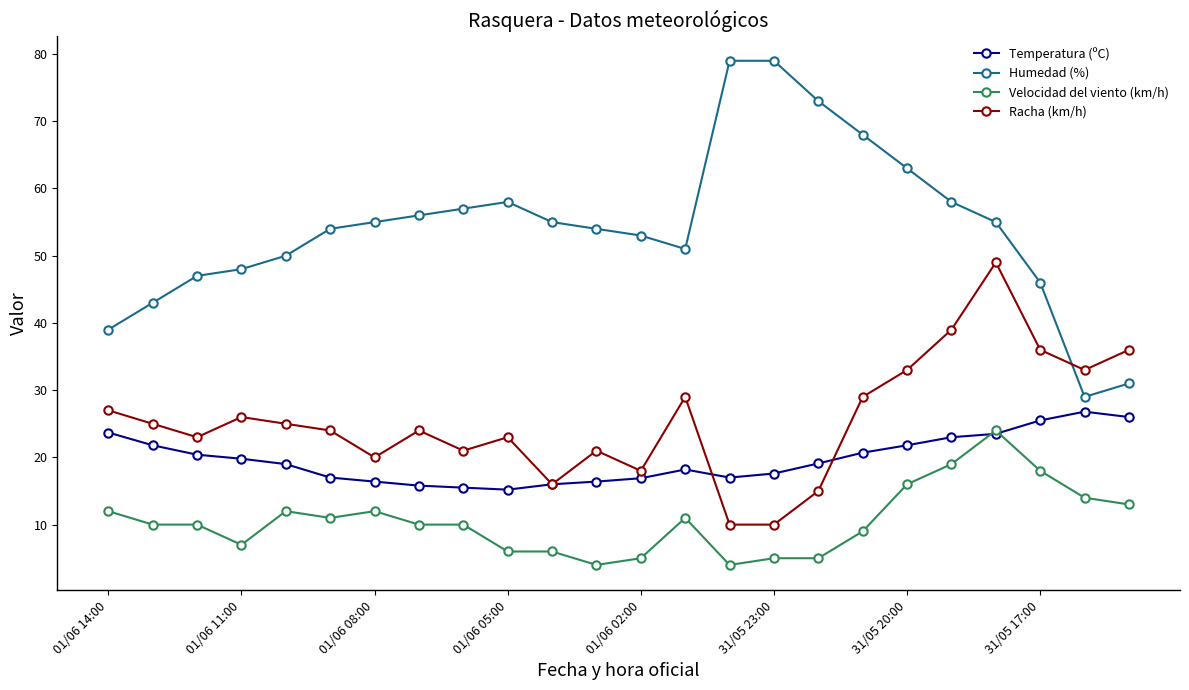

Which series has the widest spread of values?

Humedad (%)